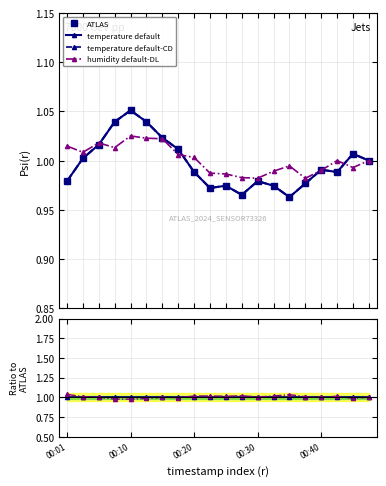

How many categories are shown in the chart?

20